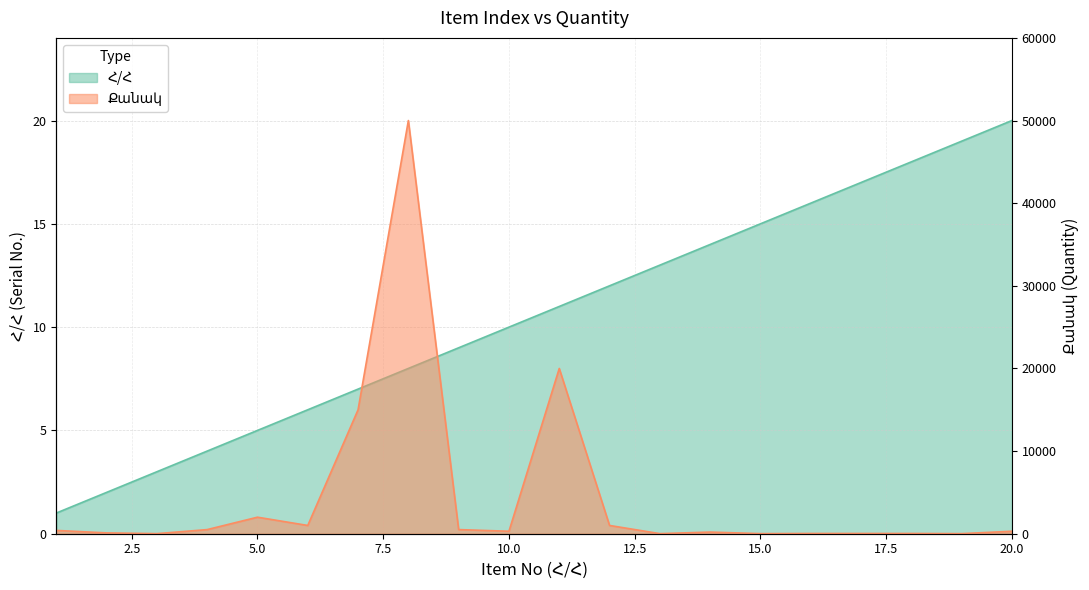

Is the value of Հ/Հ at 14 greater than the value of Քանակ at 3?

Yes